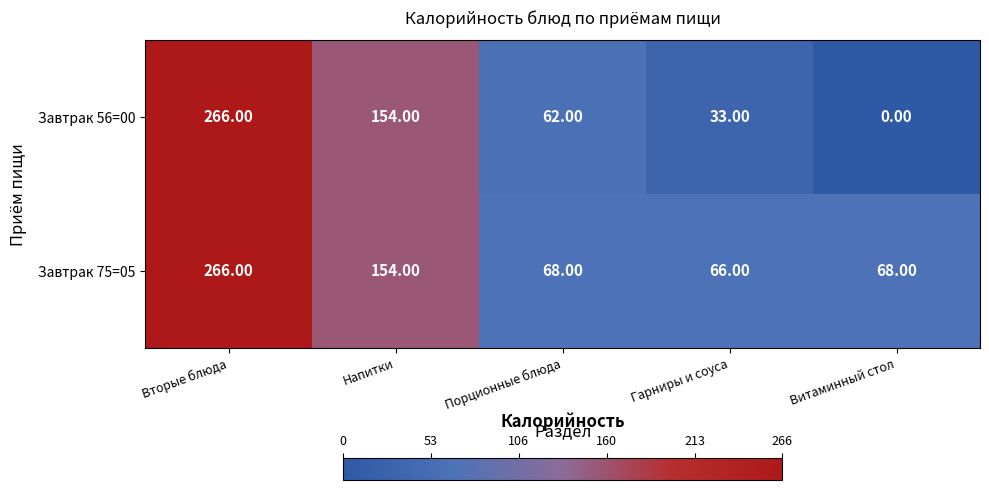

What is the difference between the highest and lowest values at Витаминный стол?

68